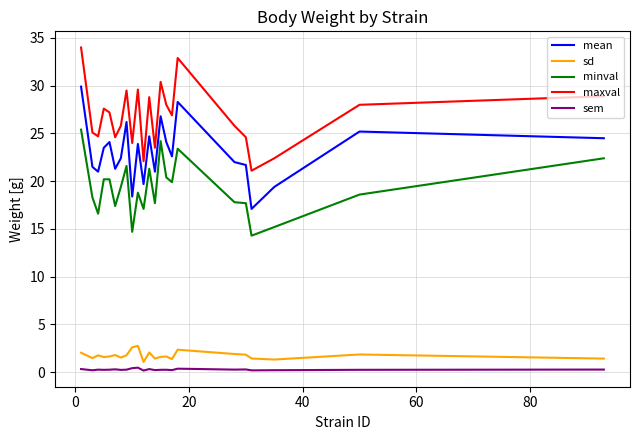

What is the maximum value shown in the chart?

34.0